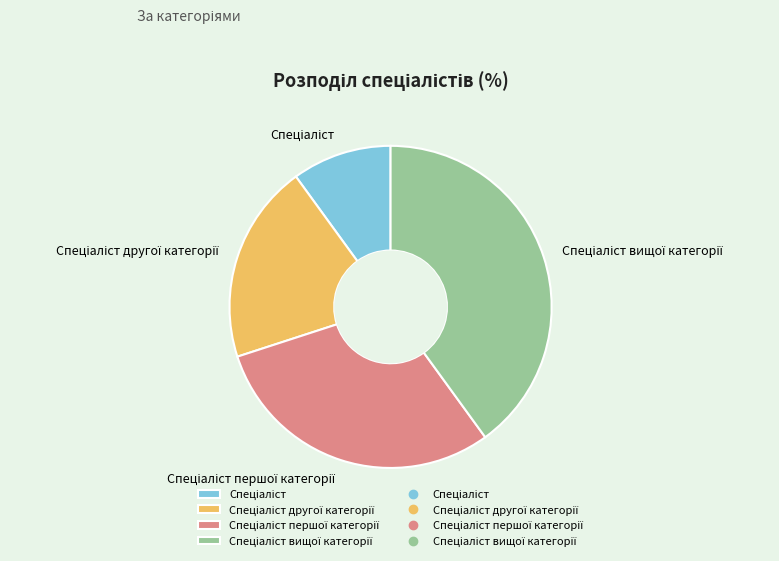

Is there any slice that represents more than half of the pie?

No